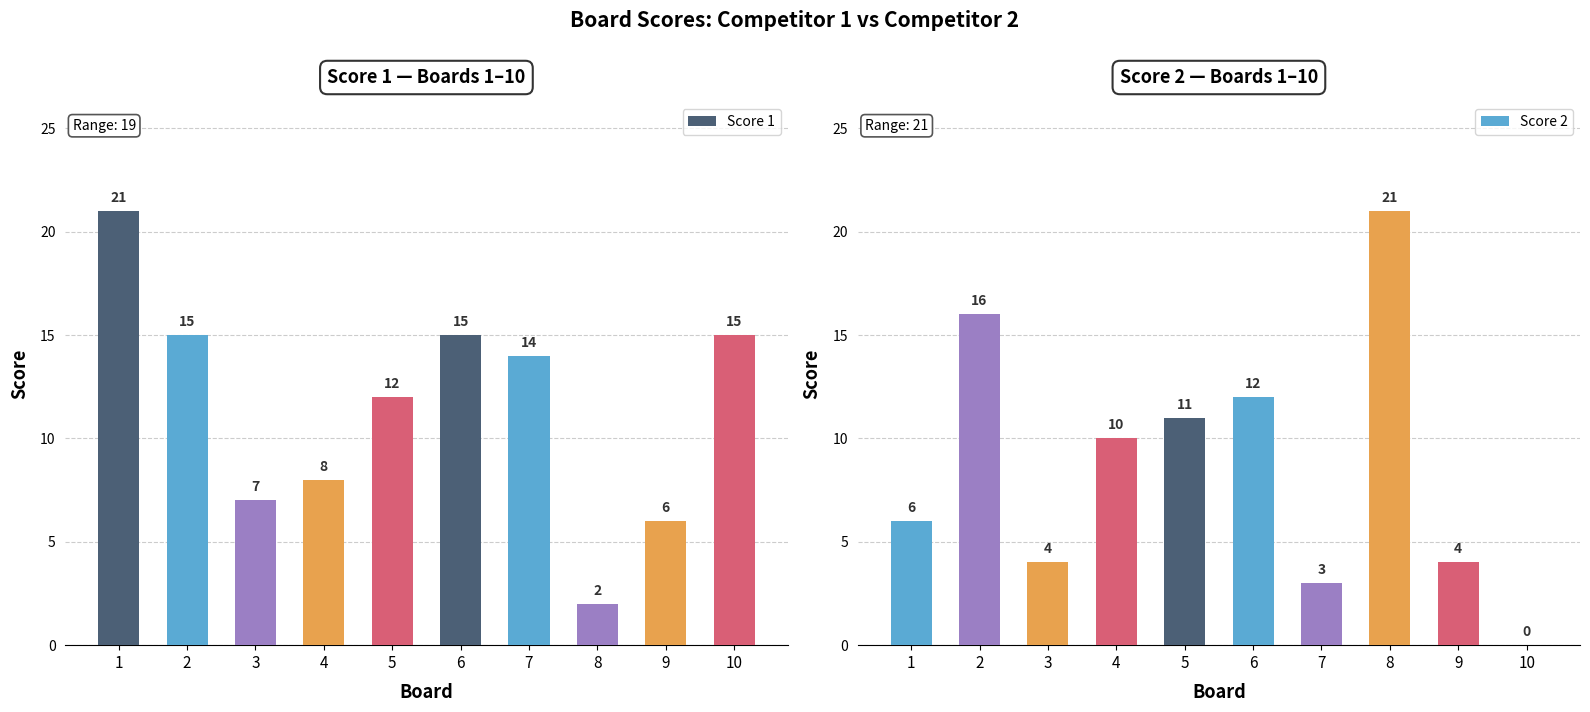

How many data points in Score 2 are above 10?

4